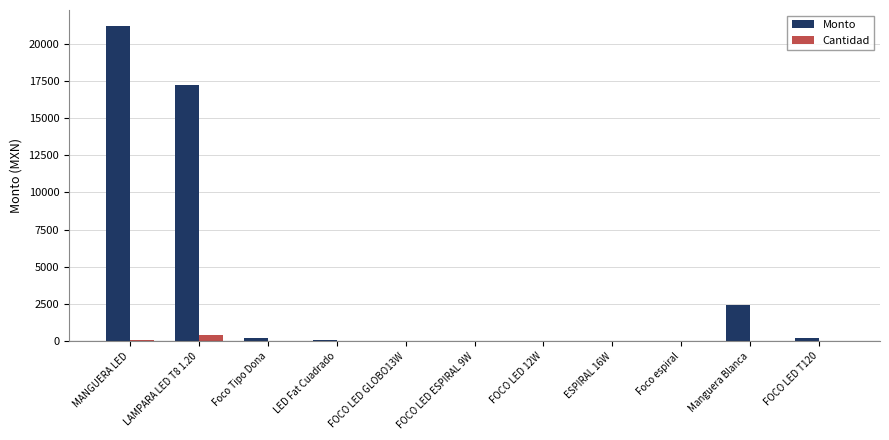

How many distinct data groups are displayed?

2